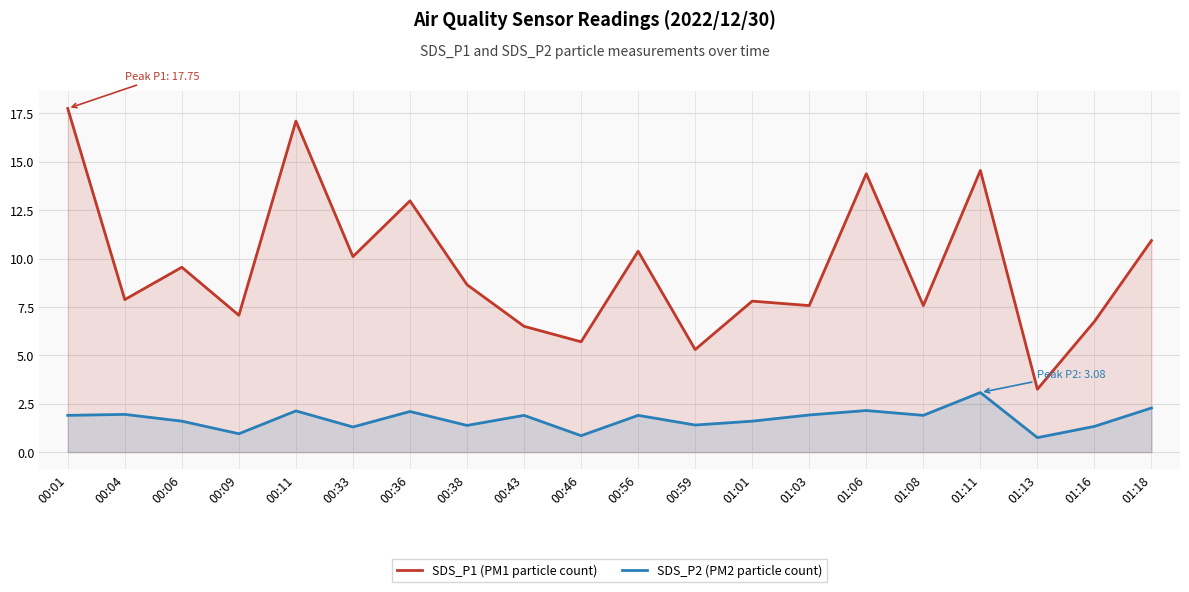

What position from the left is 00:43?

9